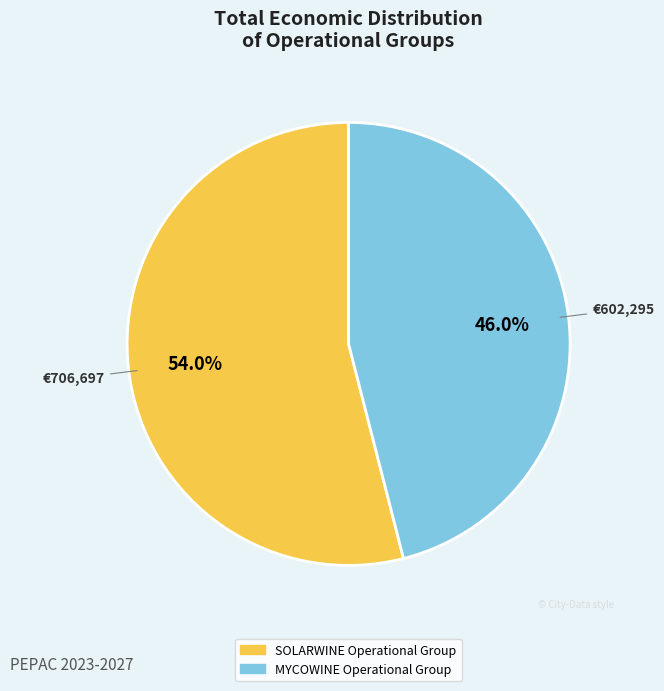

What is the majority slice?

SOLARWINE Operational Group